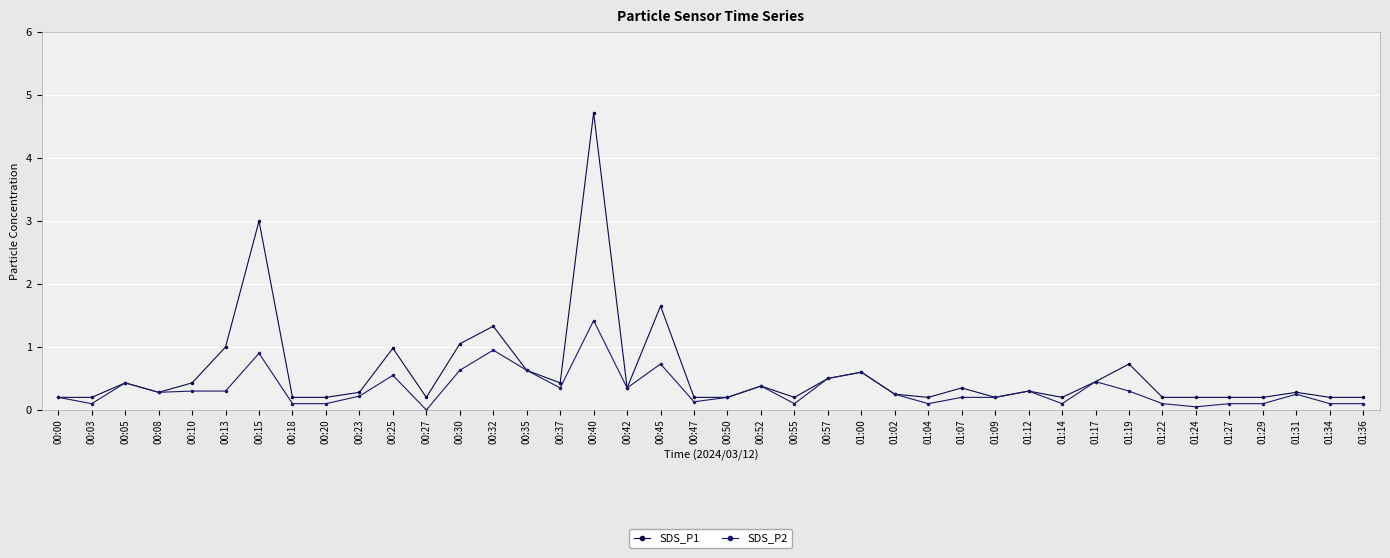

Where is the first local minimum for SDS_P2?

00:03